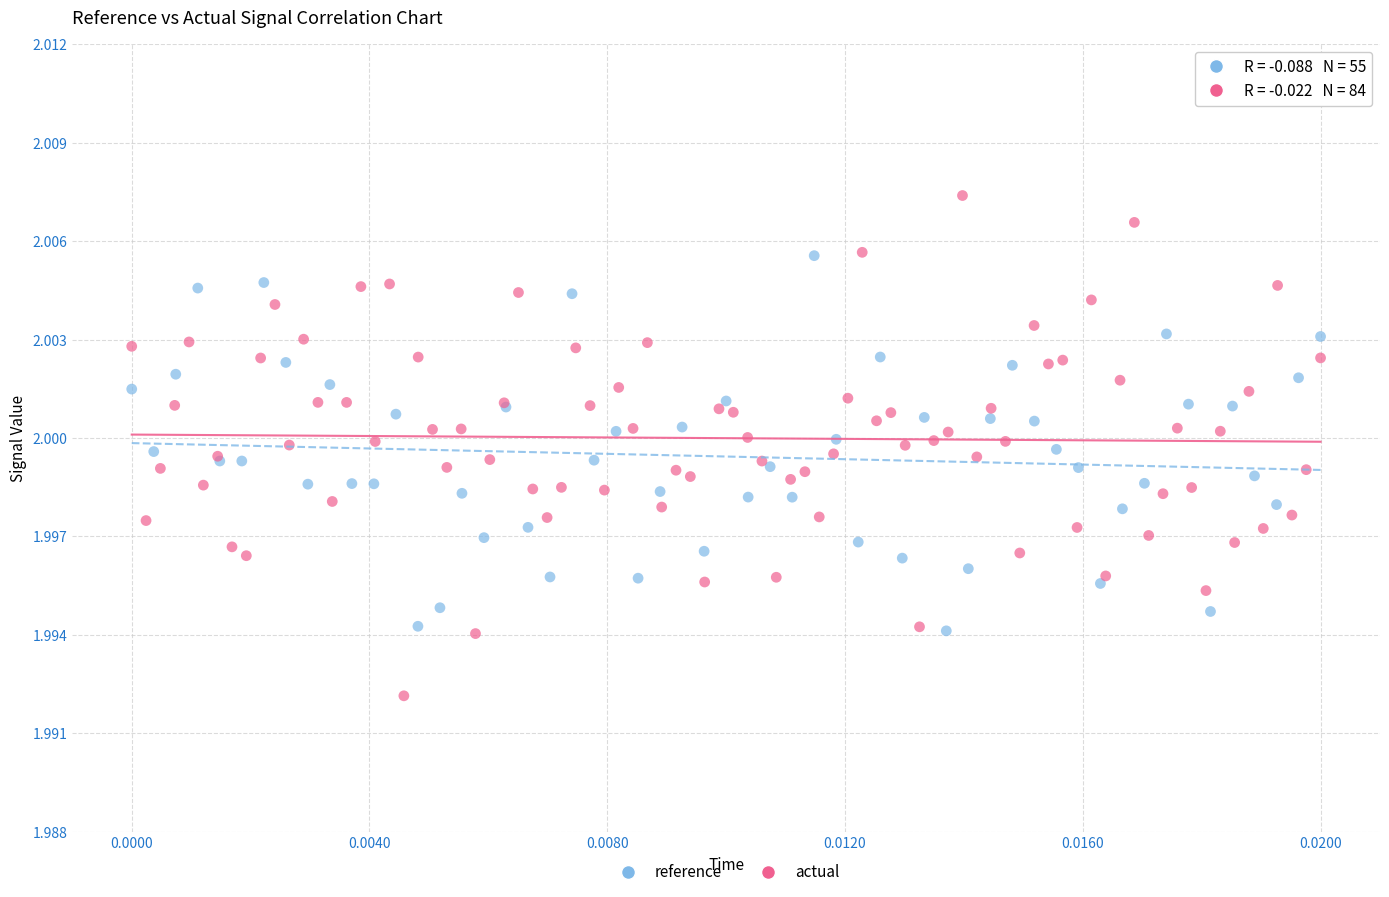

Which series contains the lowest Y value?

actual